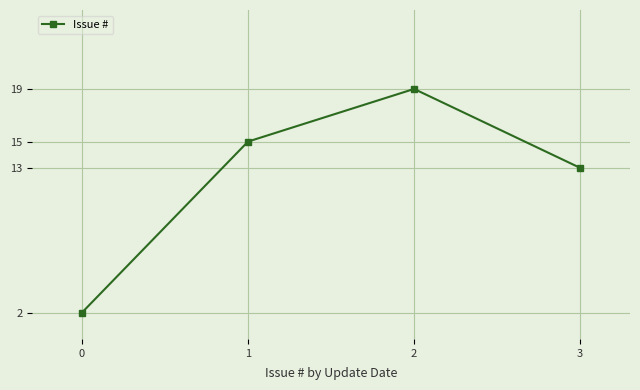

Reading left to right, transcribe all the data shown in this chart.

0=2	1=15	2=19	3=13